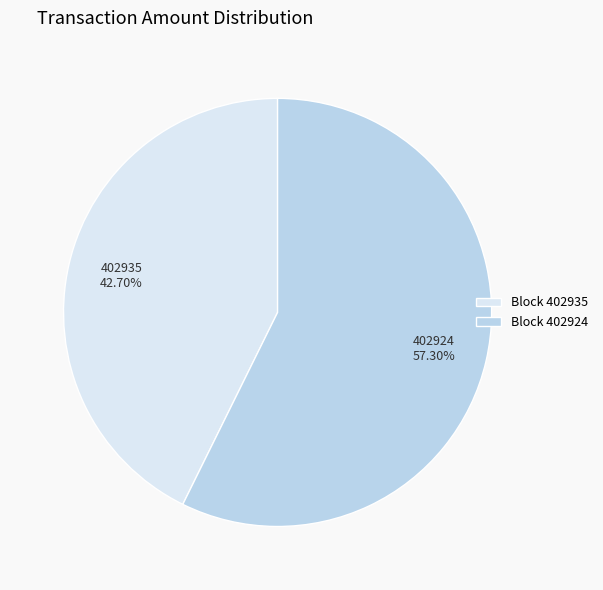

Which slice is the smallest?

402935